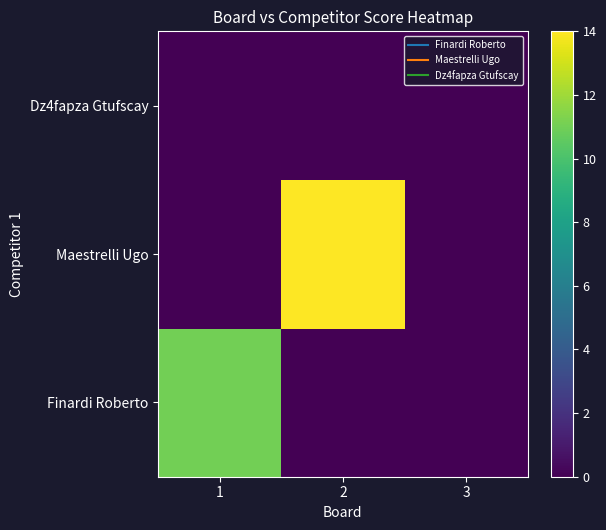

Which series has the widest spread of values?

Maestrelli Ugo